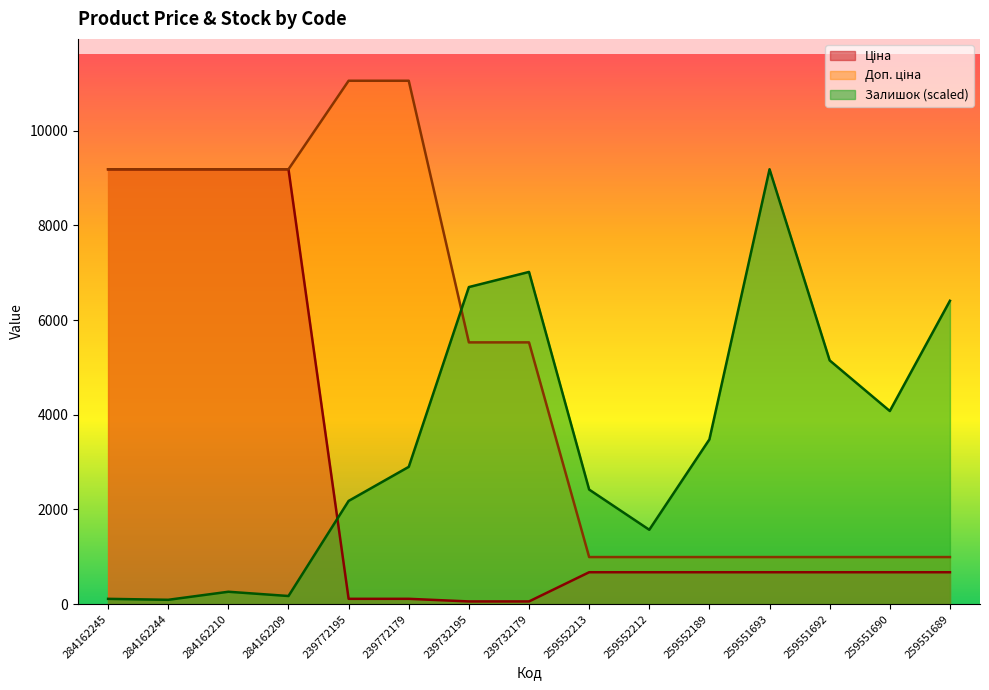

Between 239732179 and 259551689, which series saw the biggest shift?

Доп. ціна